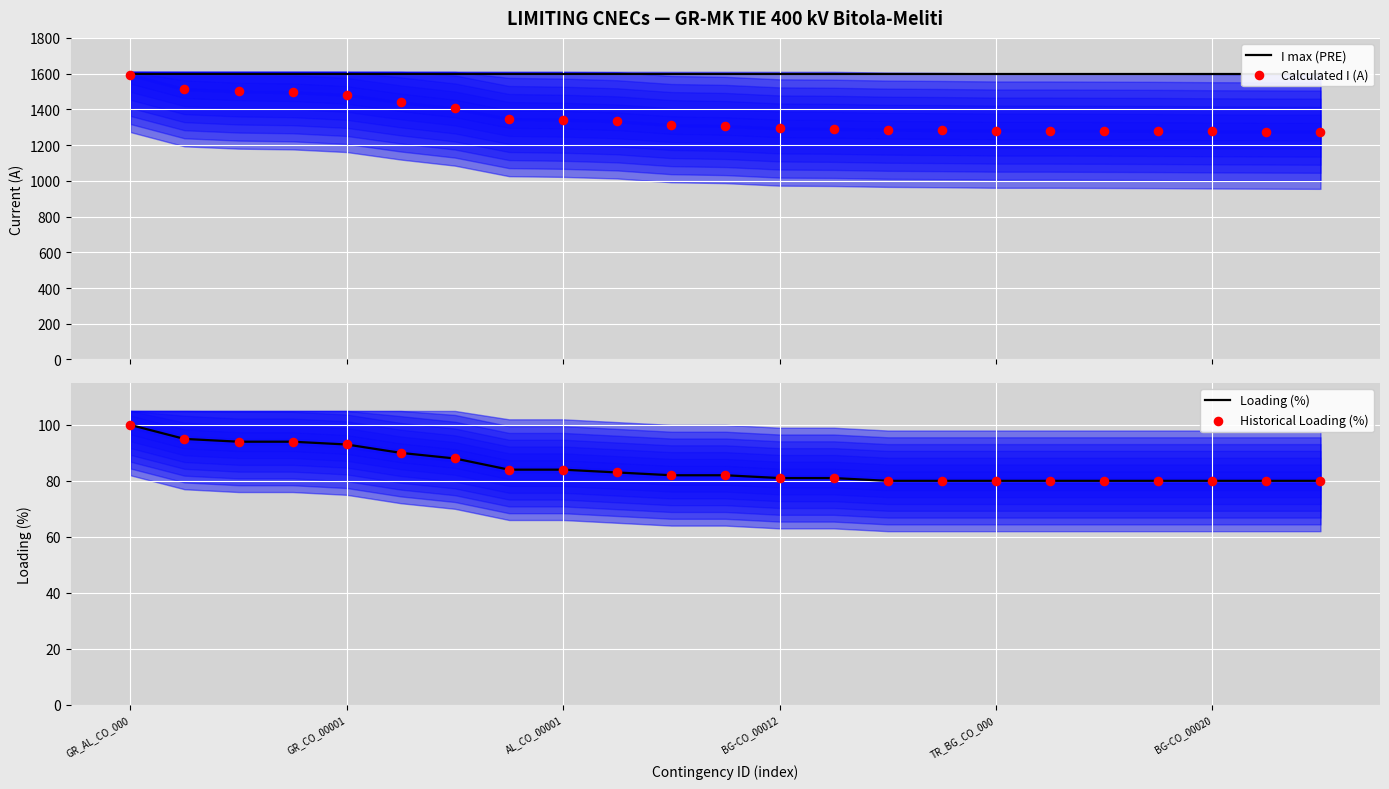

What are all the series names shown in the legend?

I max (PRE), Calculated I (A), Loading (%), Historical Loading (%)